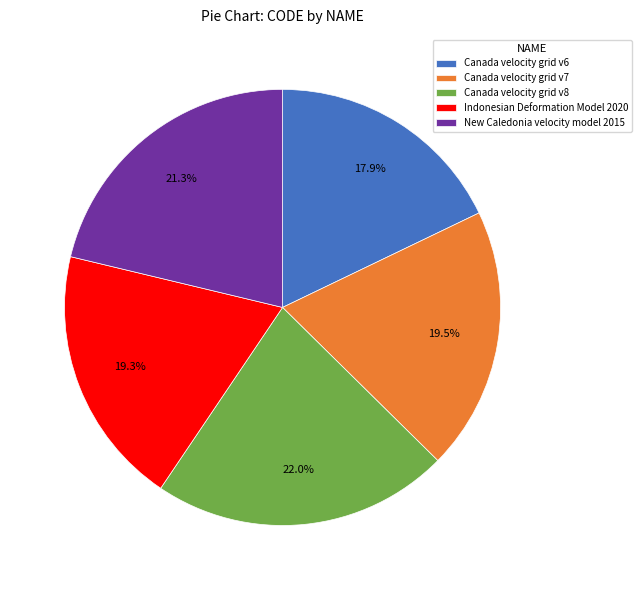

Do New Caledonia velocity model 2015 and Canada velocity grid v6 together represent more than half of the pie?

No